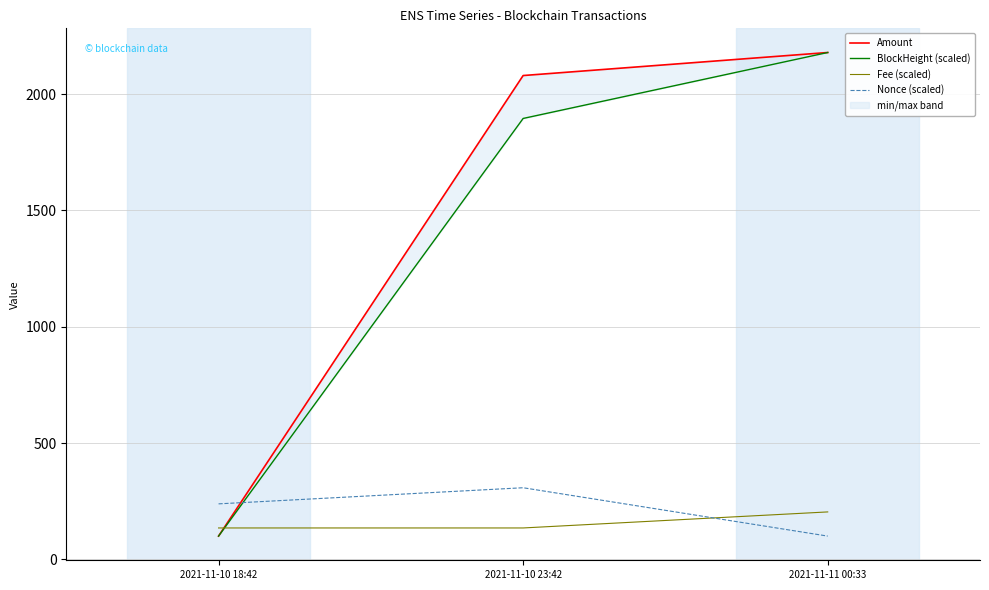

Is it true that BlockHeight (scaled) equals 1238.8 at 2021-11-11 00:33?

False